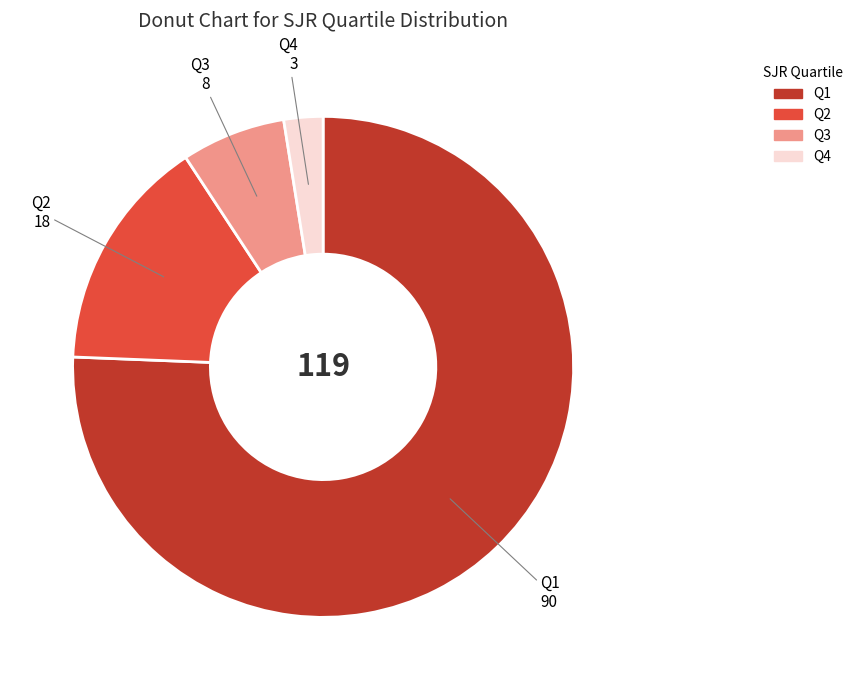

Is Q2 the majority of the pie?

No